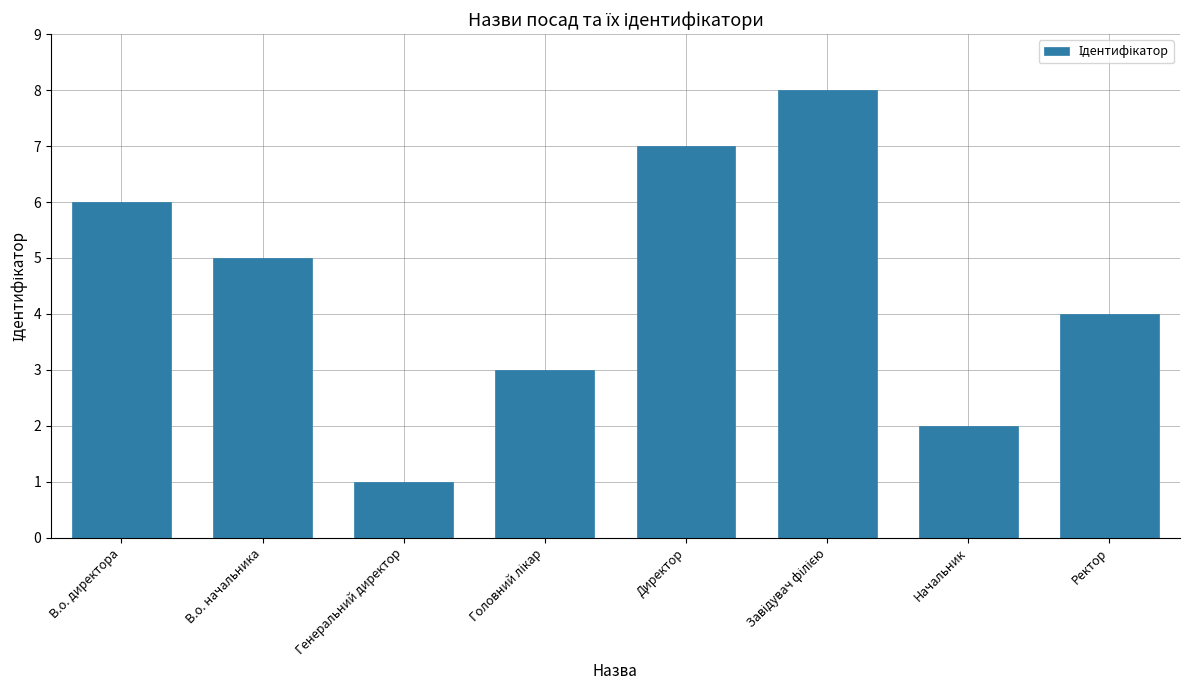

What is the greatest value displayed?

8